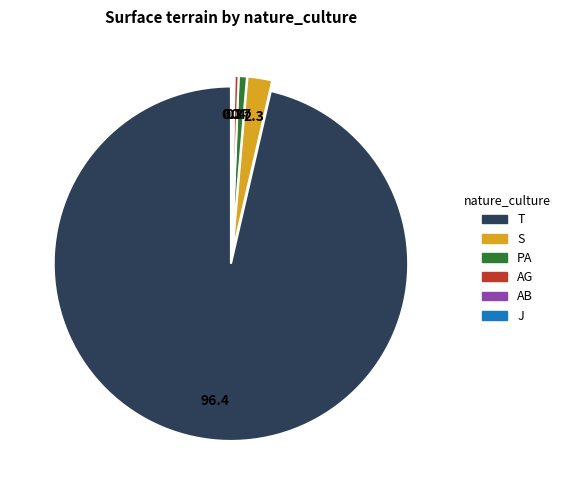

Is there a majority slice in this chart?

Yes